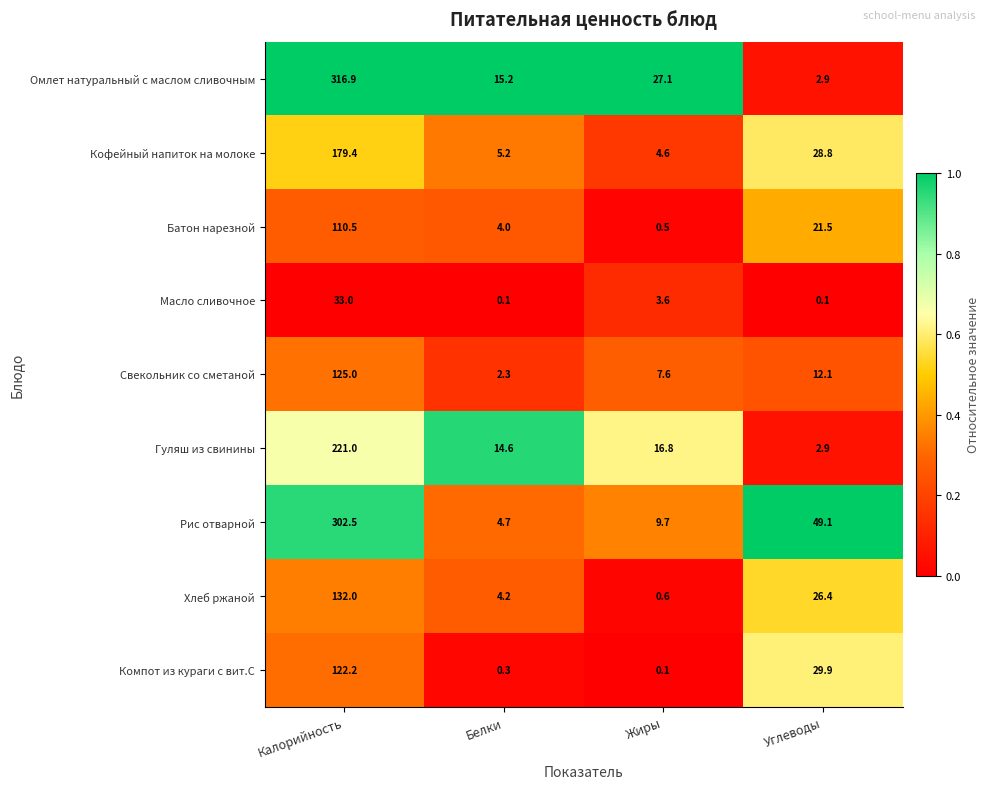

How many data points in Хлеб ржаной are above 26?

2